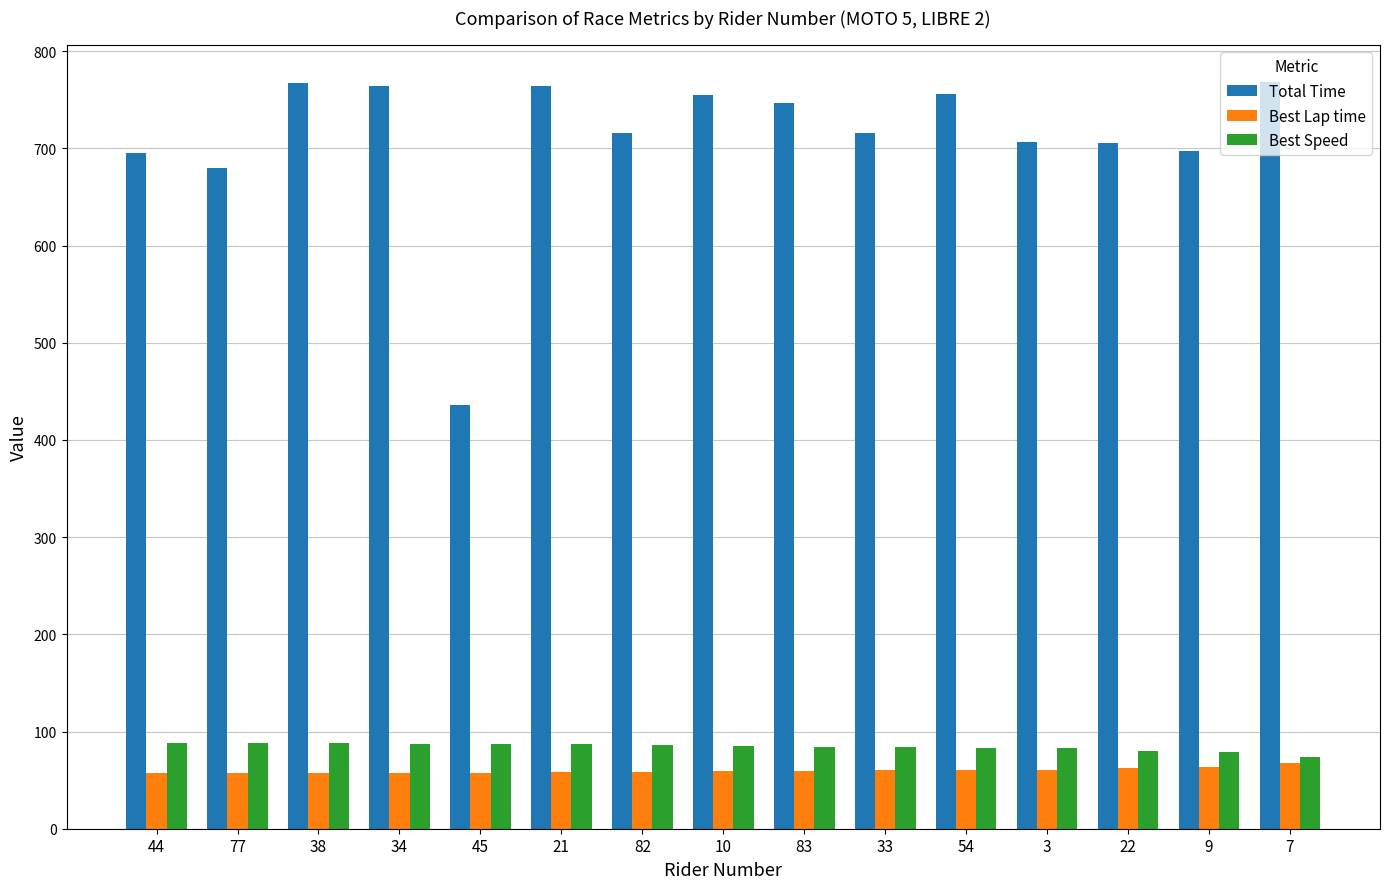

What is the label of the 2nd bar from the right?

9